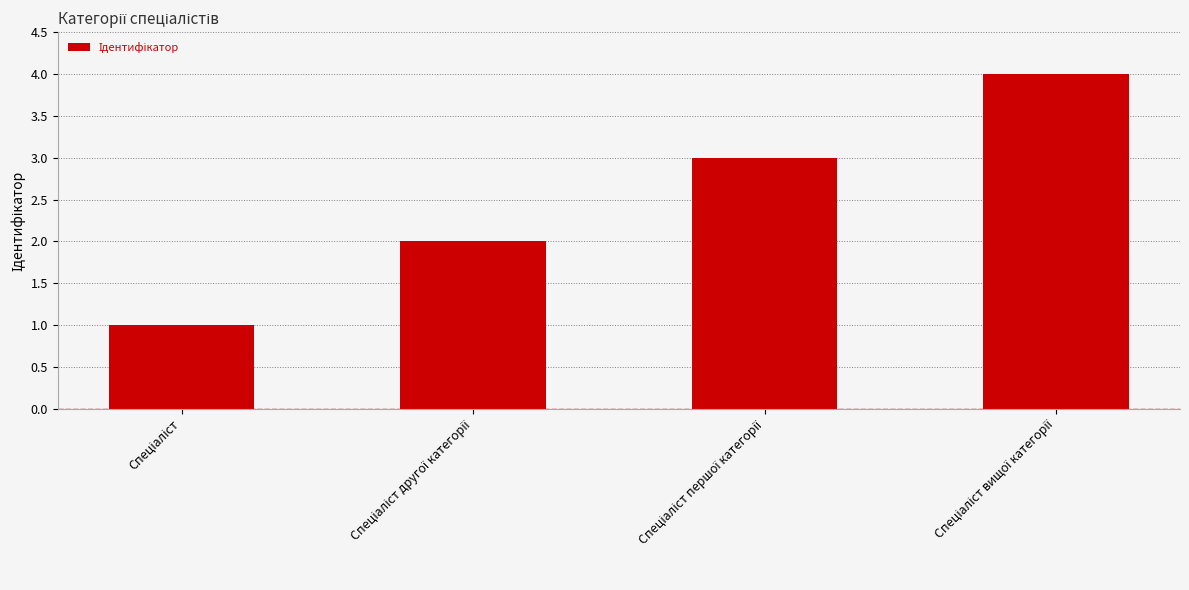

What is the greatest value displayed?

4